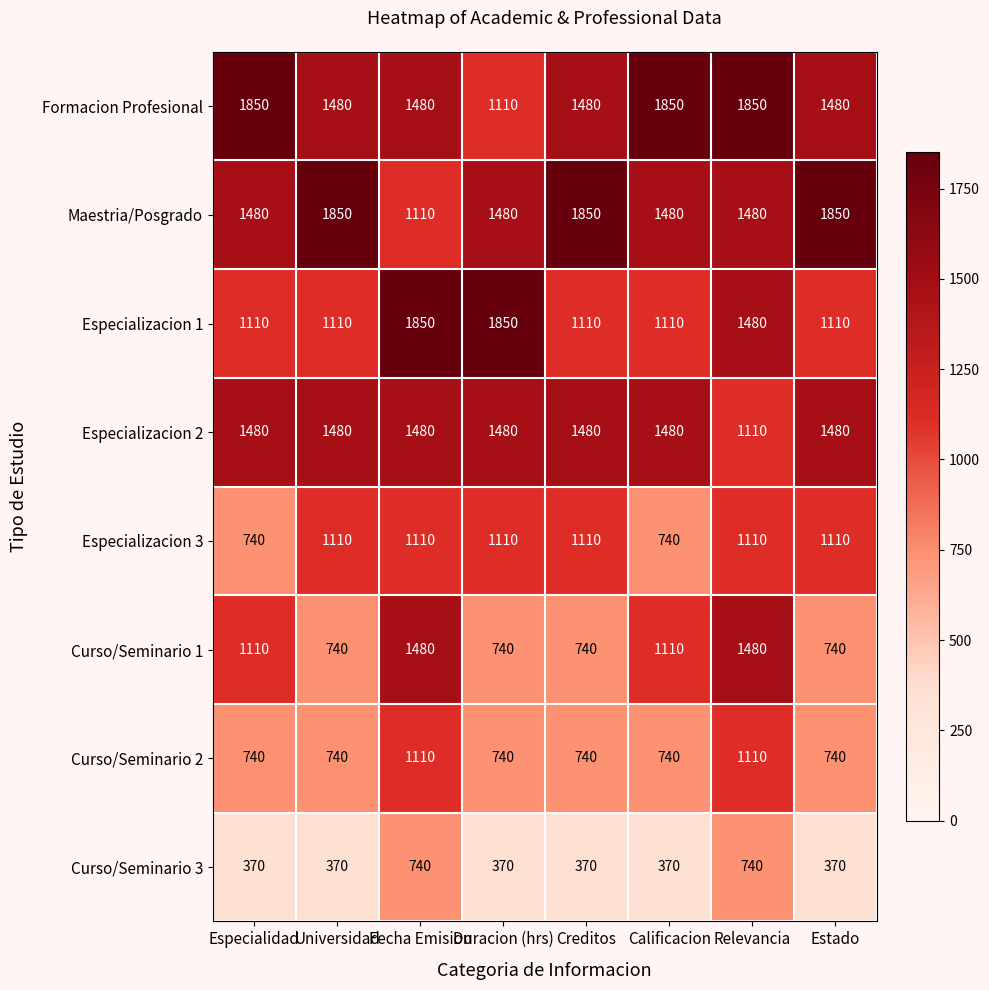

The Especializacion 1 series shows 1110 at Creditos. True or false?

True